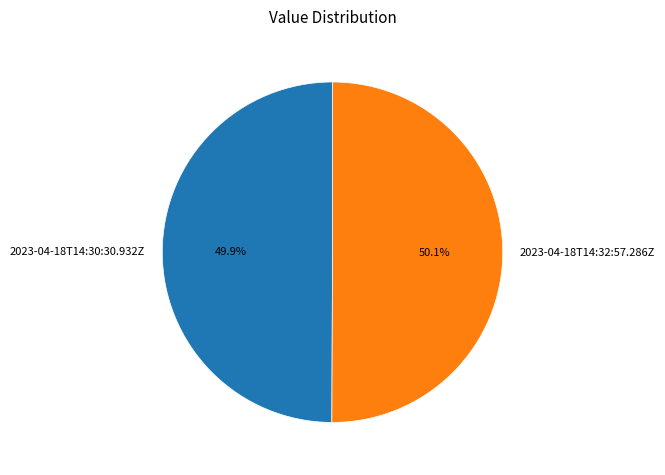

Count the number of slices in the pie.

2